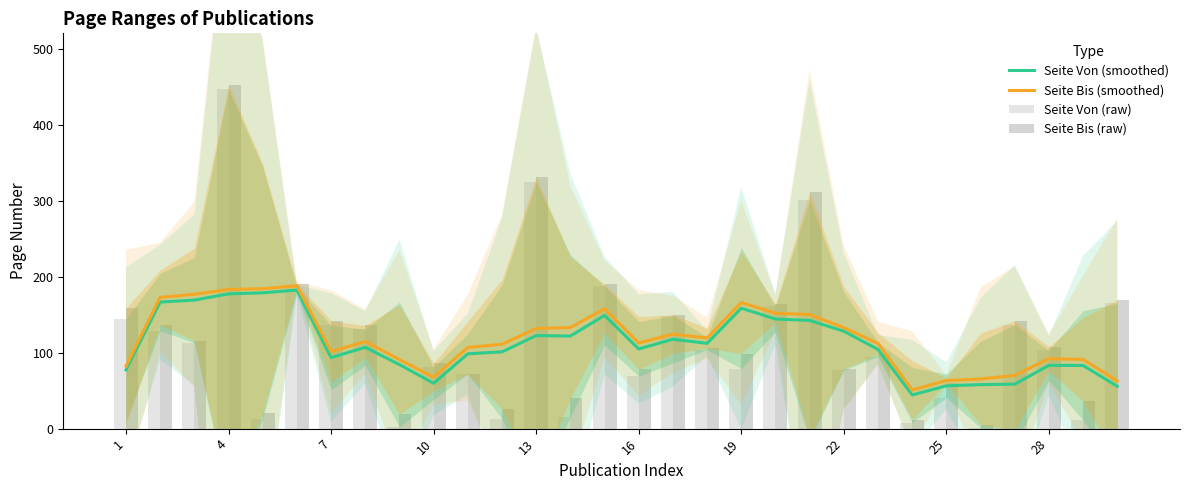

What is the difference between the Seite Von (smoothed) values at 28 and 10?

23.6